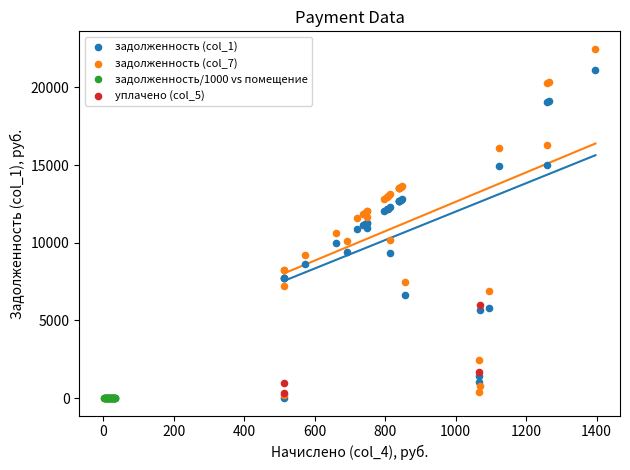

Which series has the largest Y range (max minus min)?

задолженность (col_7)